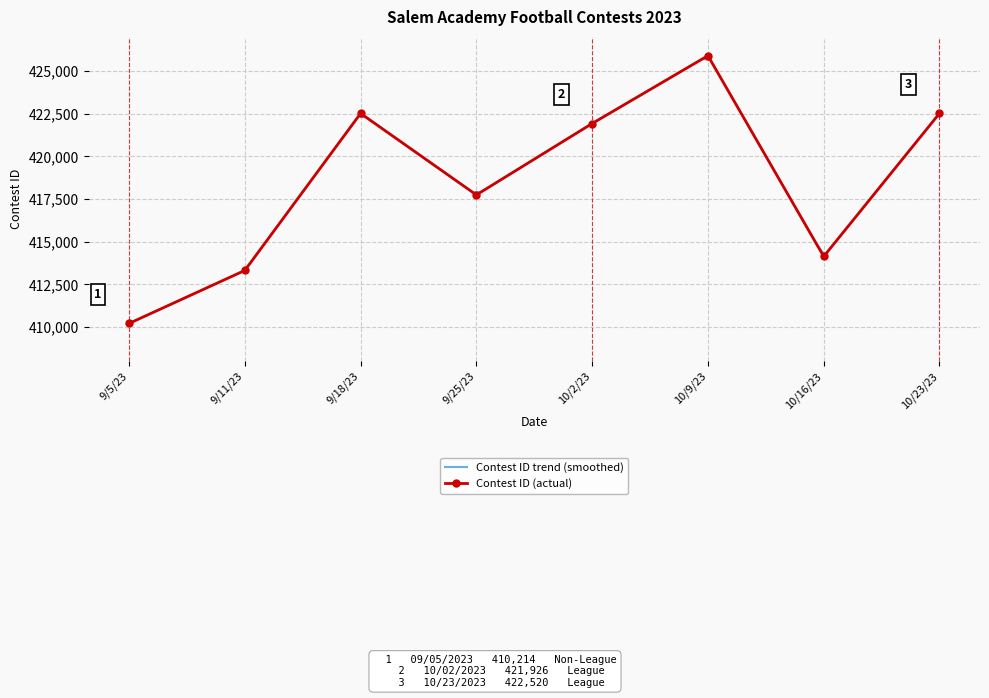

At which category does the chart reach its peak across all series?

10/9/23